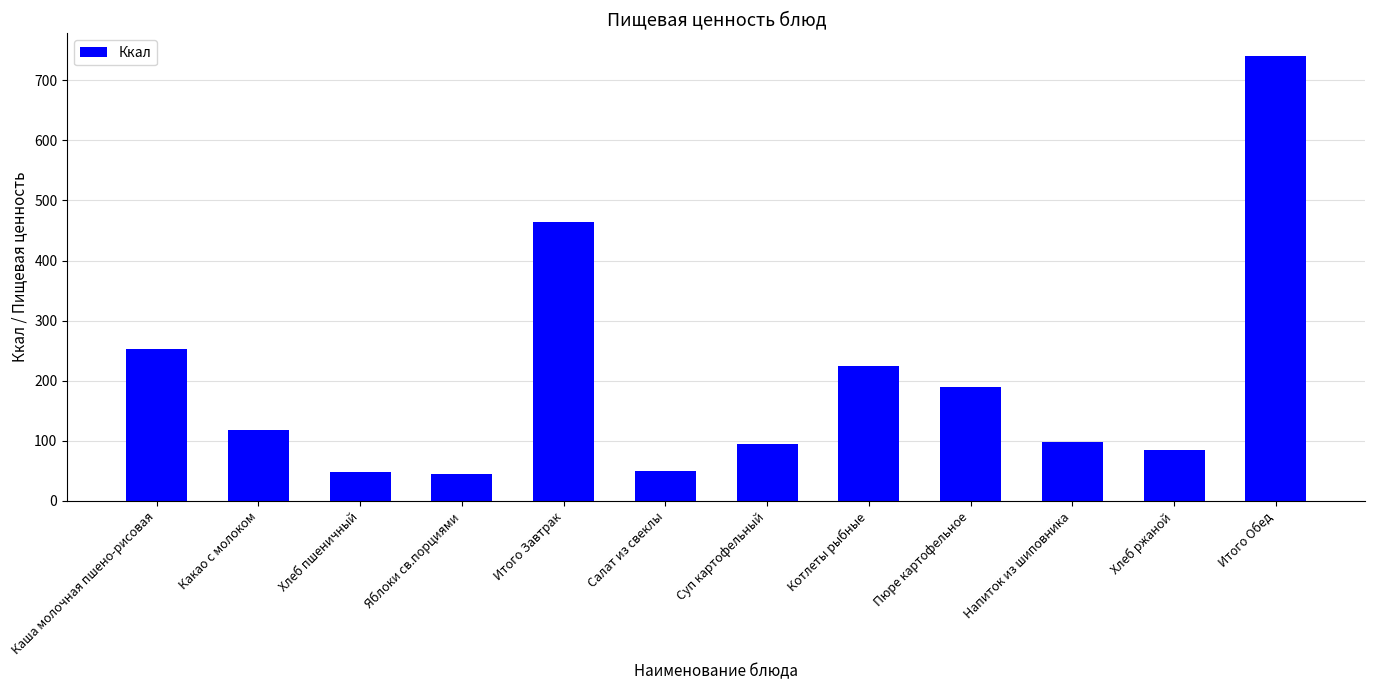

Which has a higher value, Котлеты рыбные or Хлеб ржаной?

Котлеты рыбные